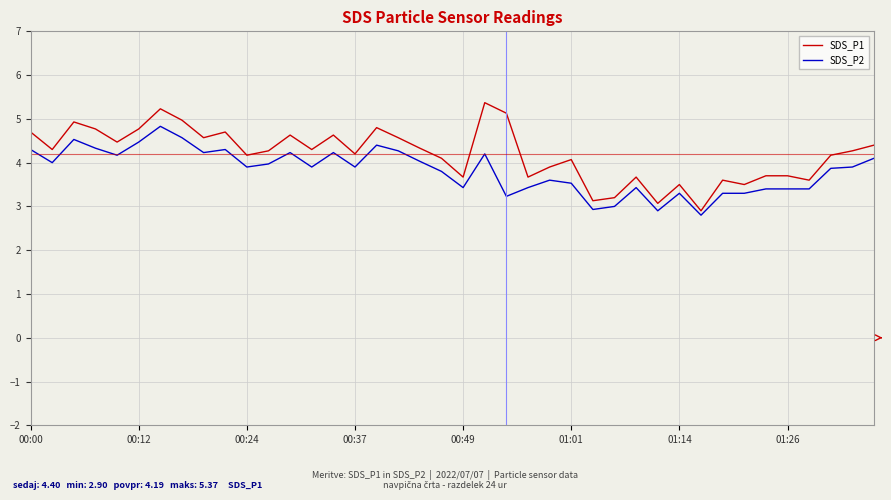

True or false: SDS_P1 and SDS_P2 cross at least once.

False